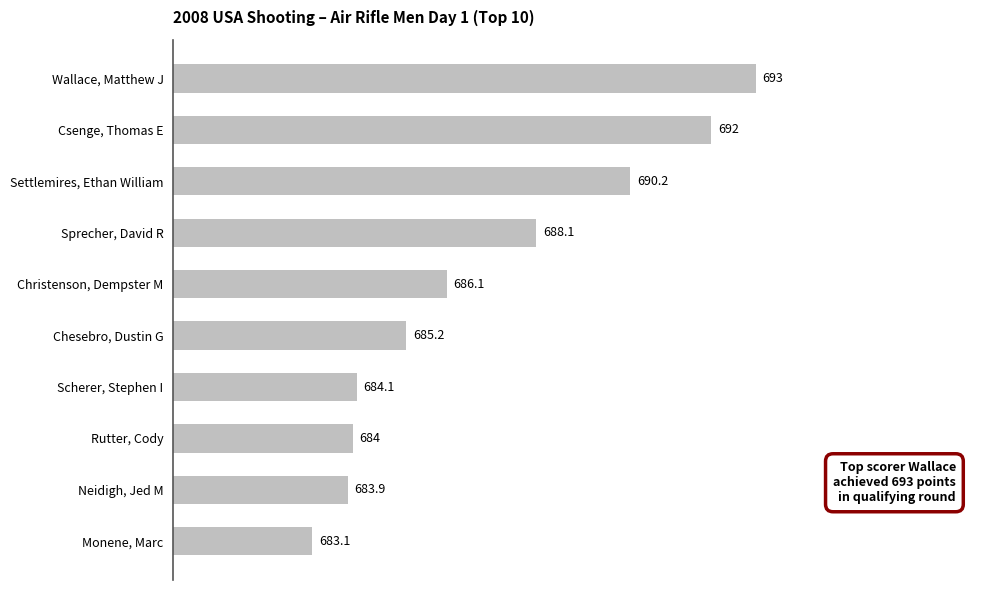

How many bars are there in total?

10